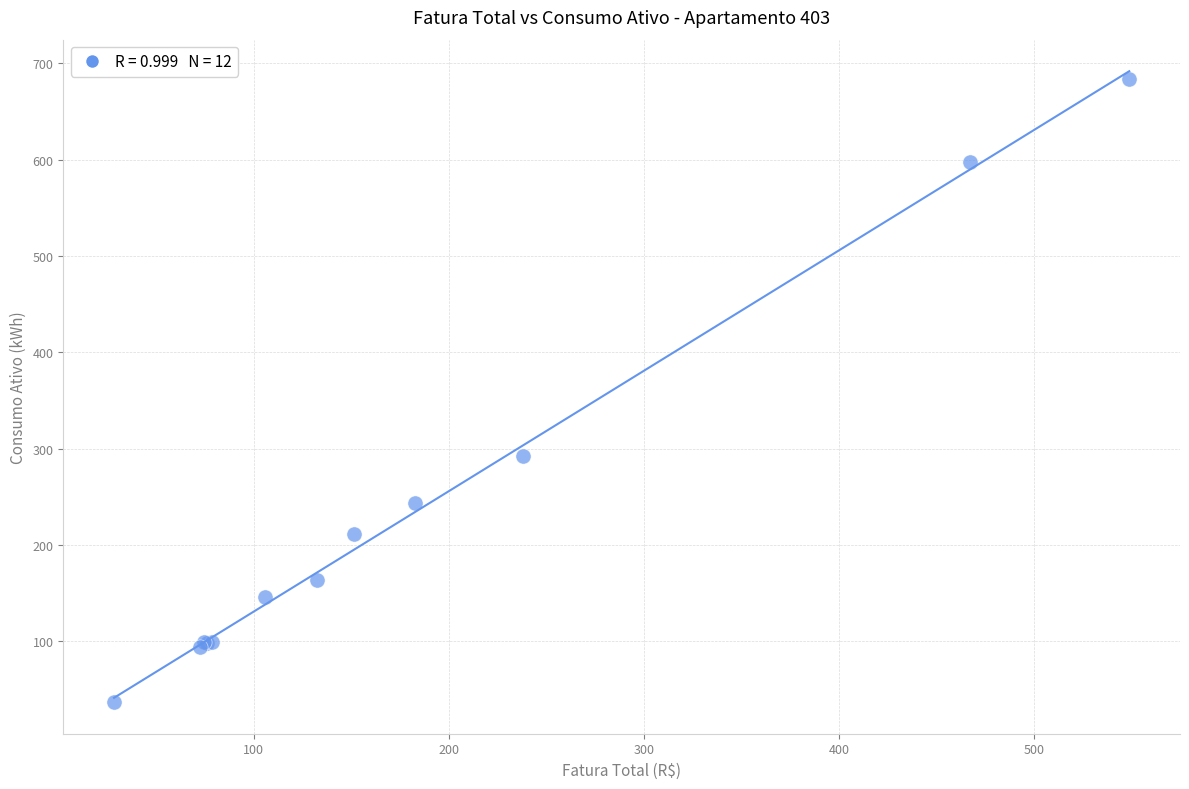

What Y value in the scatter plot is closest to 360?

292